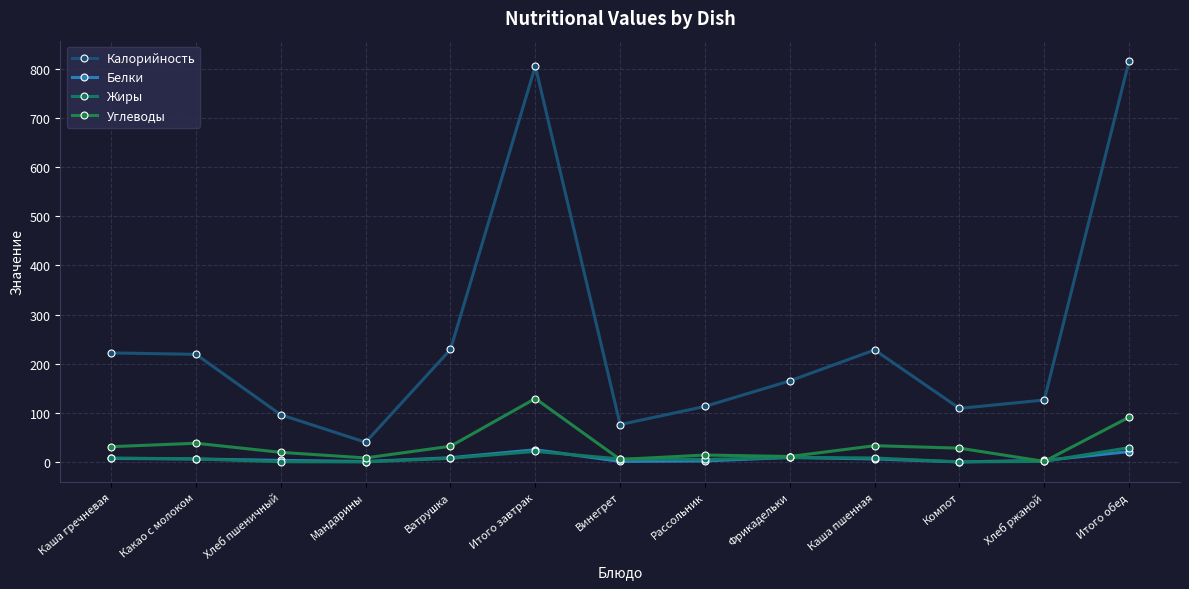

Is it true that Белки equals 8.5 at Ватрушка?

True